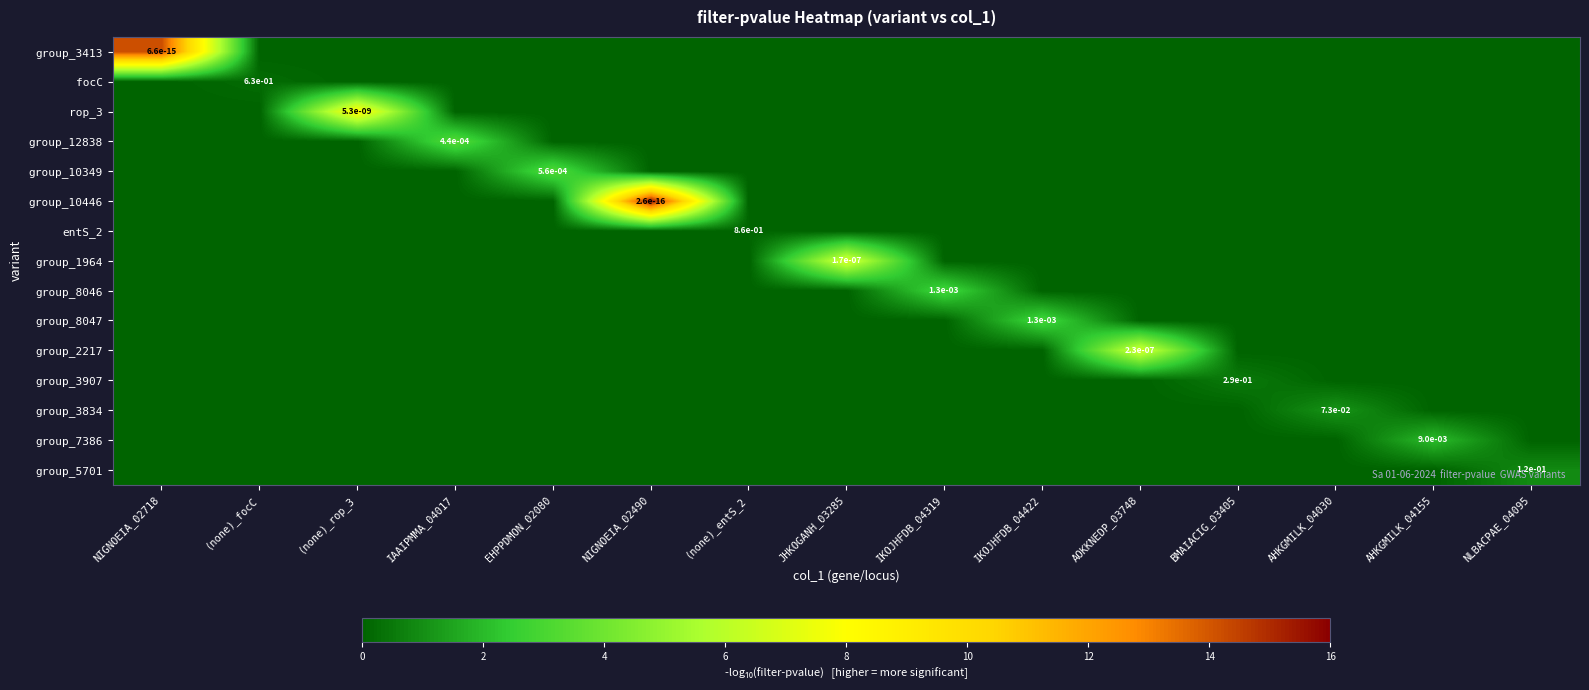

Is it true that group_7386 equals 0.0 at AHKGMILK_04155?

True